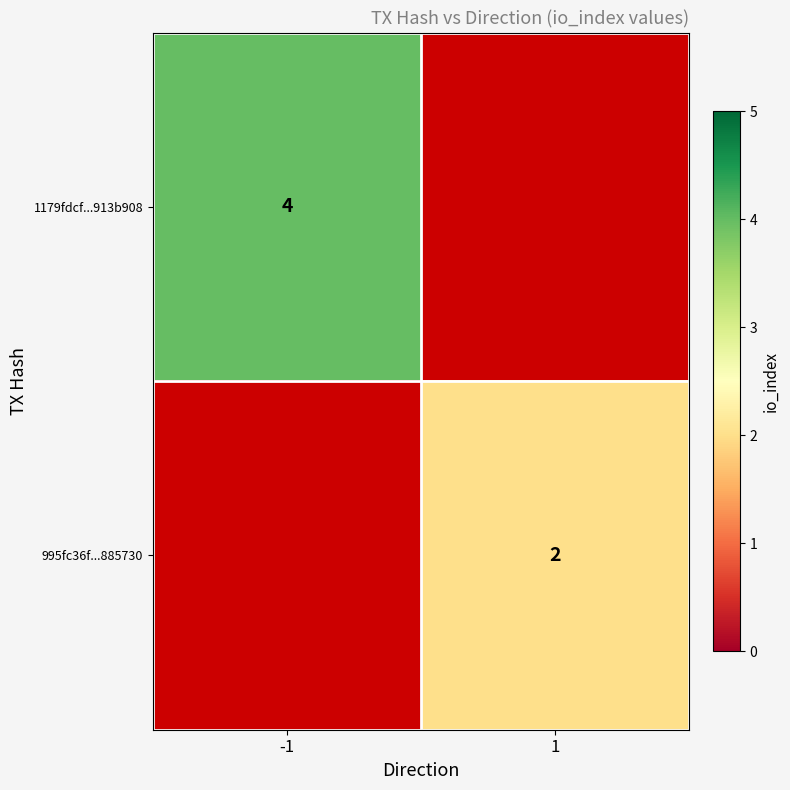

At how many categories does at least one series exceed 3?

1